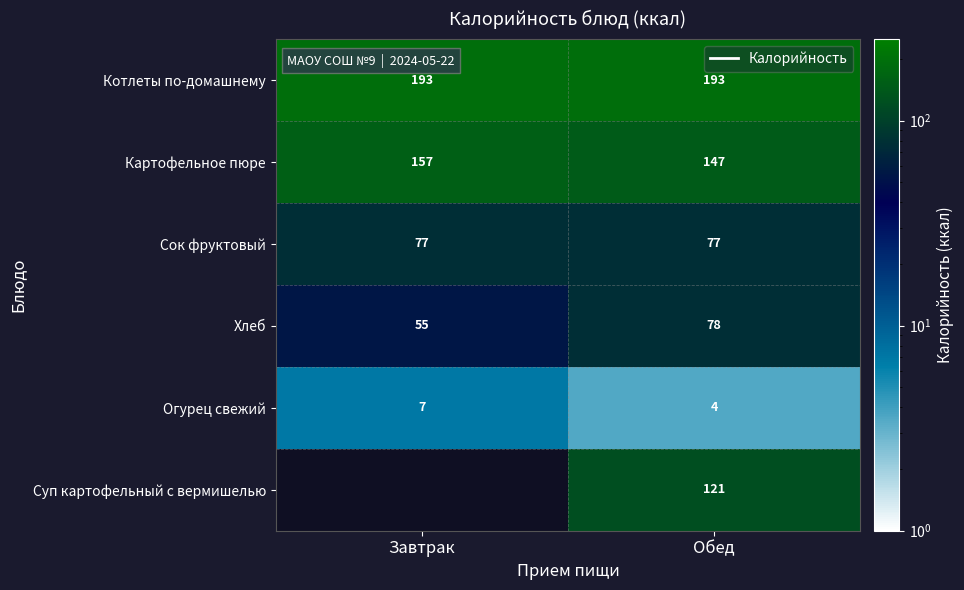

How many distinct data groups are displayed?

6